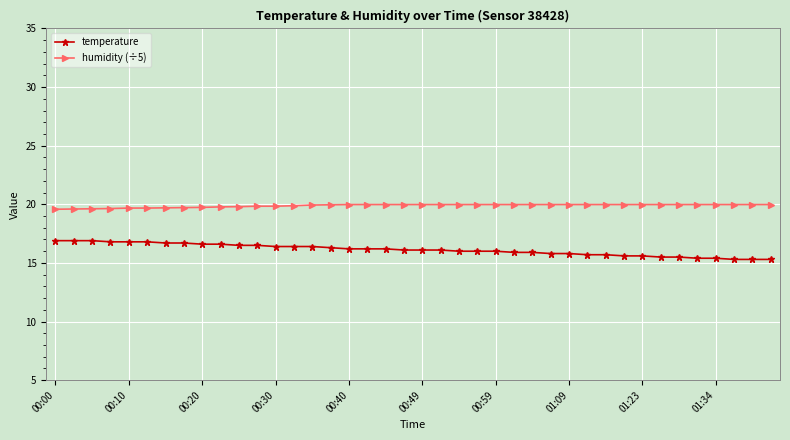

How many data points does each series have?

40